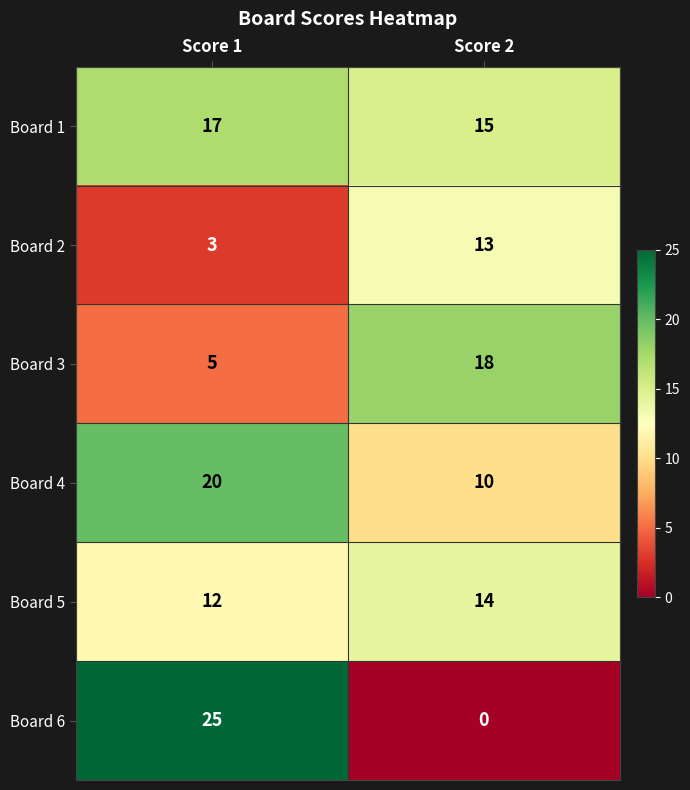

Which series has the largest range (max minus min)?

Board 6